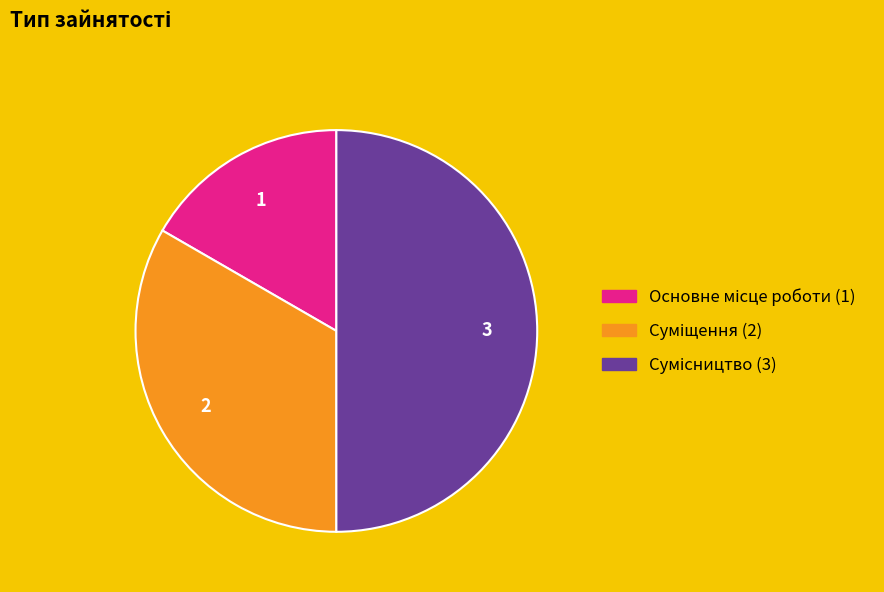

To the nearest percent, what is the difference between the largest and smallest slice percentages?

33%